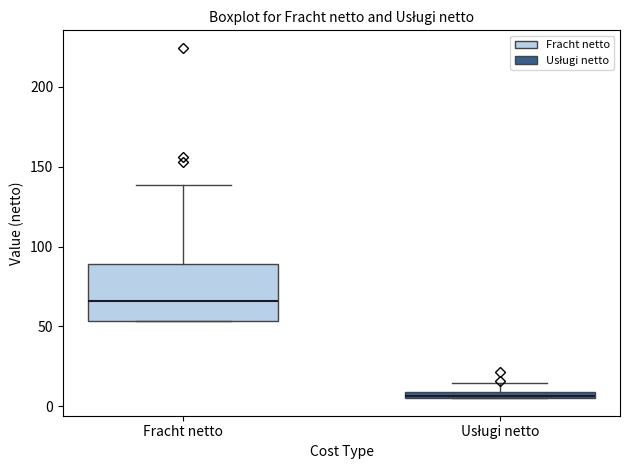

Comparing the boxes themselves (not the whiskers), which one is the tallest?

Fracht netto